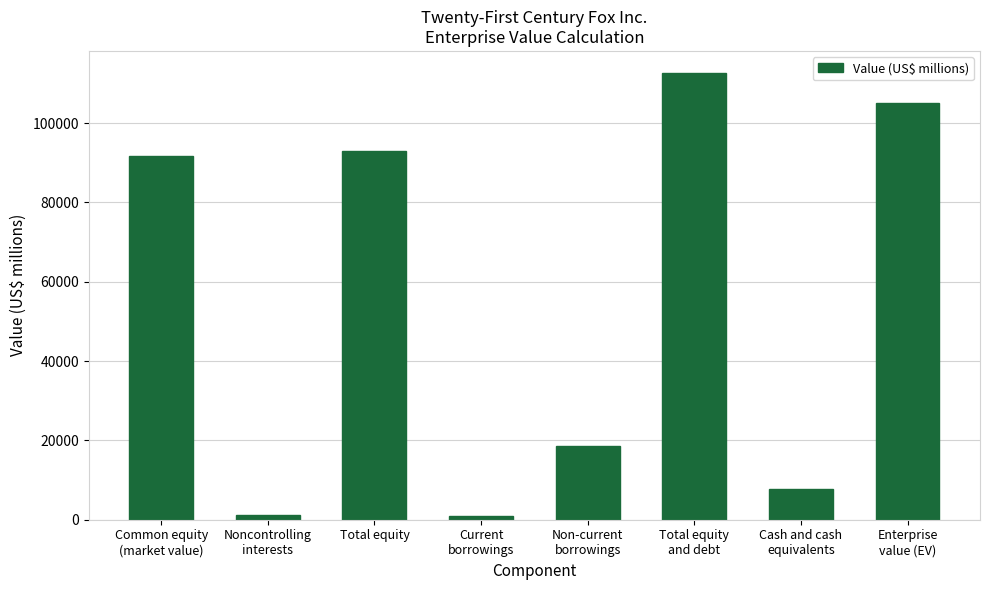

What is the difference between the values at Common equity
(market value) and Total equity
and debt?

20757